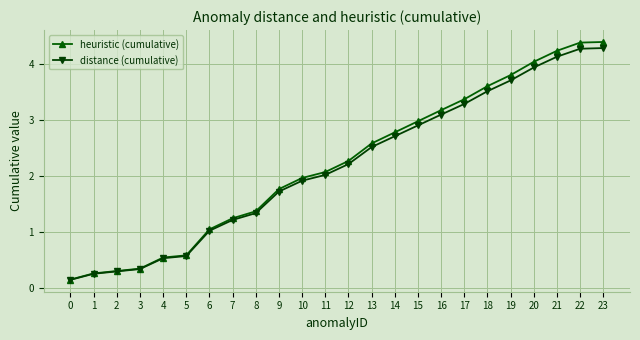

What is the greatest value displayed?

4.4